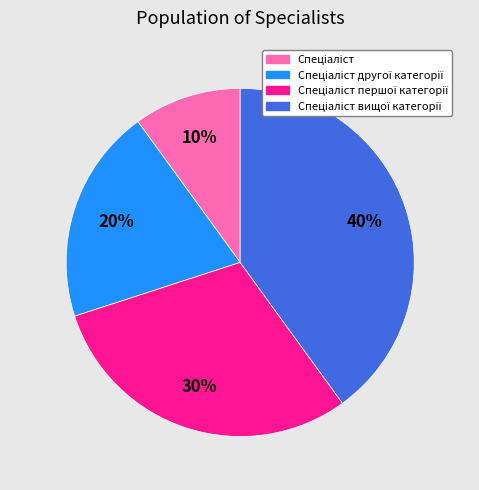

Is there any slice that represents more than half of the pie?

No